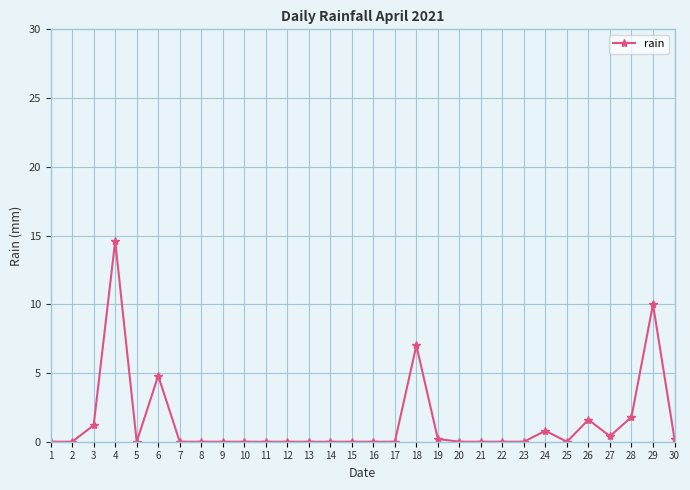

At which category does the data reach its first local peak?

4